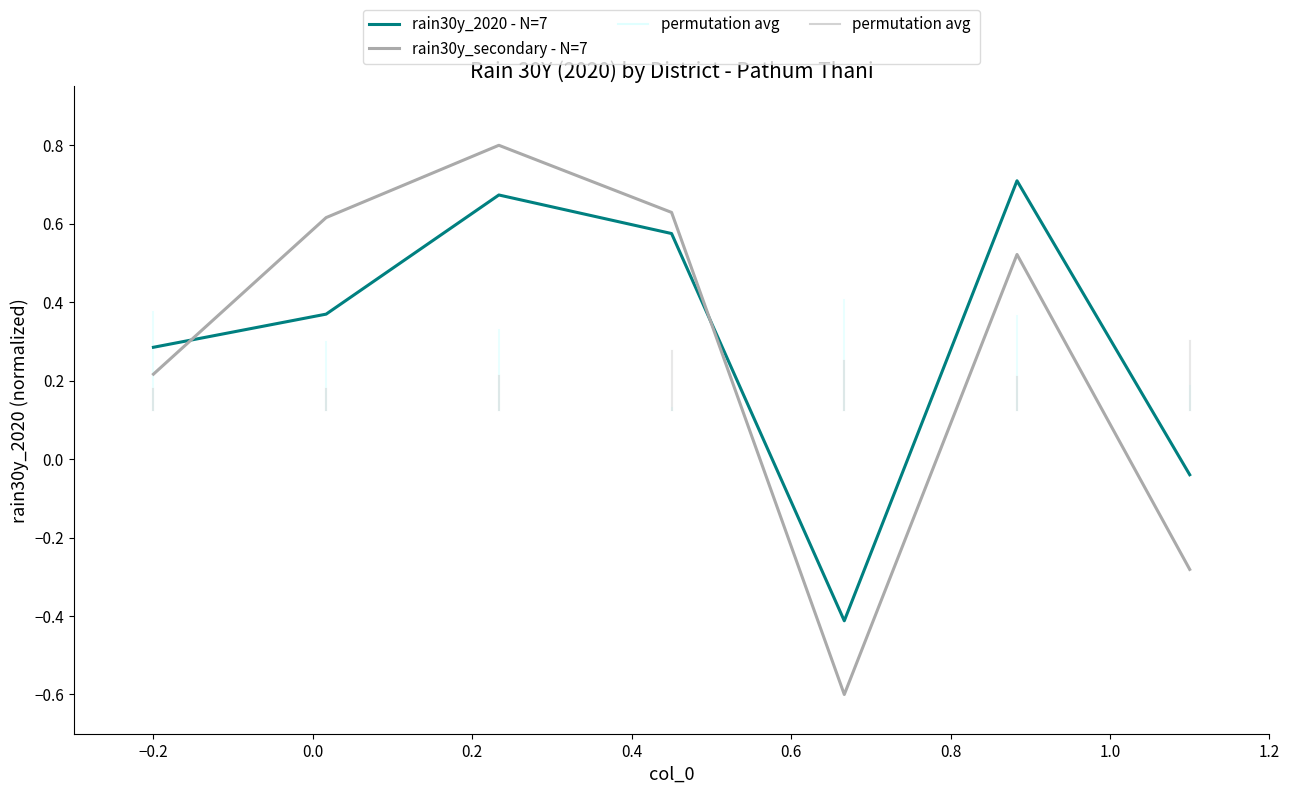

What is the difference between the maximum and minimum values in the rain30y_secondary - N=7 series?

1.4